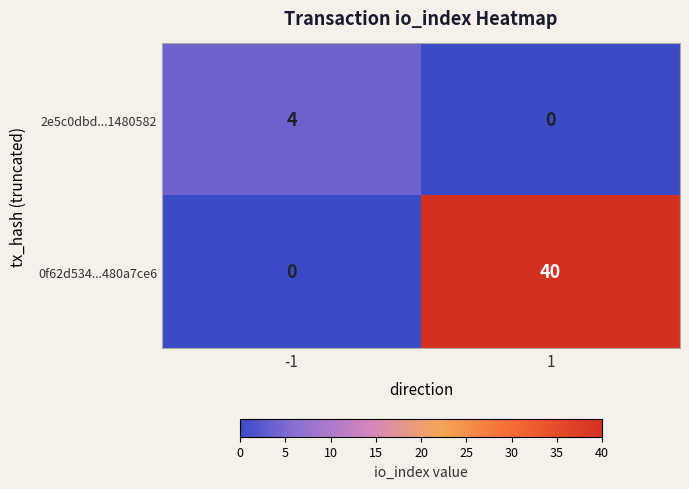

True or false: 0f62d534...480a7ce6 has a value of 0 at -1.

True